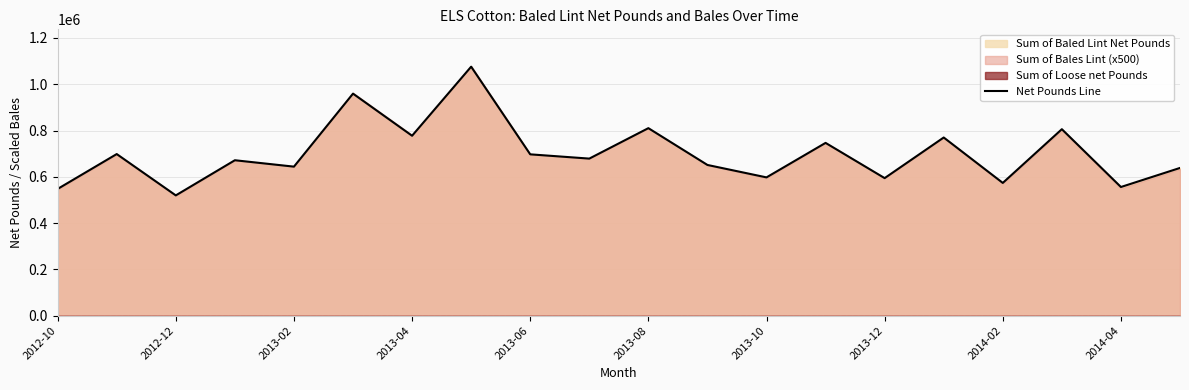

What is the minimum value for Net Pounds Line?

519643